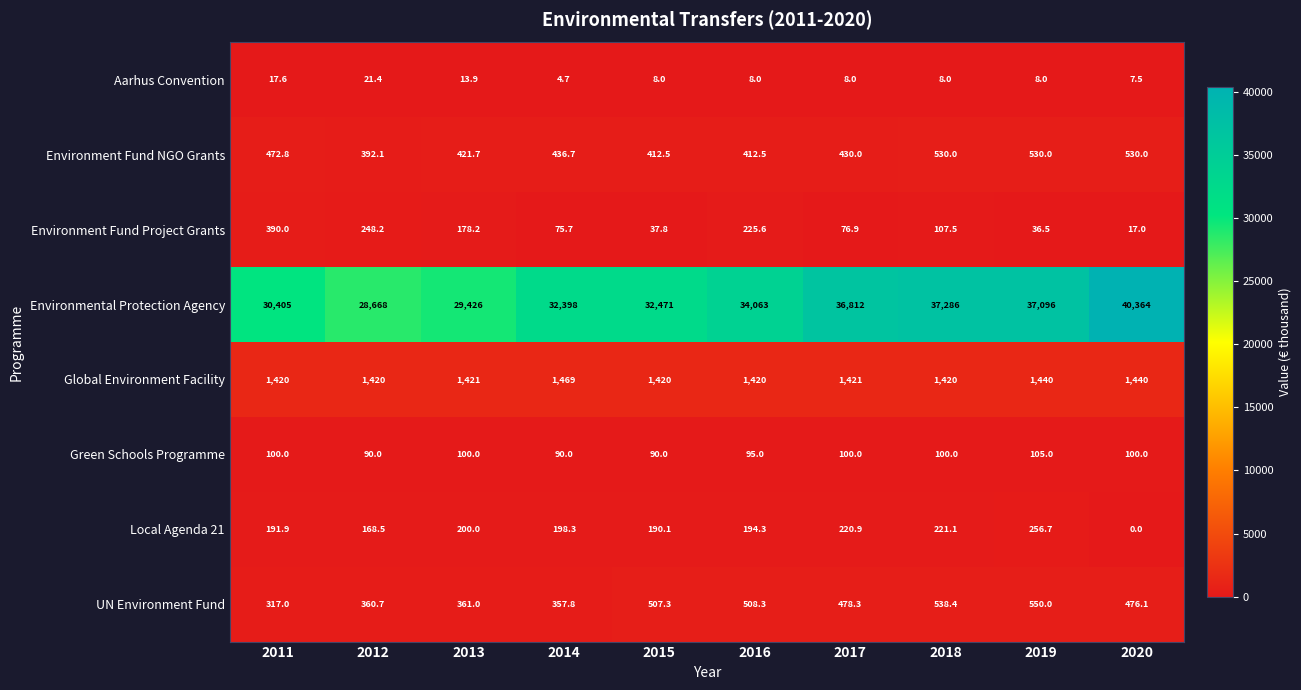

Is it true that Aarhus Convention equals 13.9 at 2016?

False